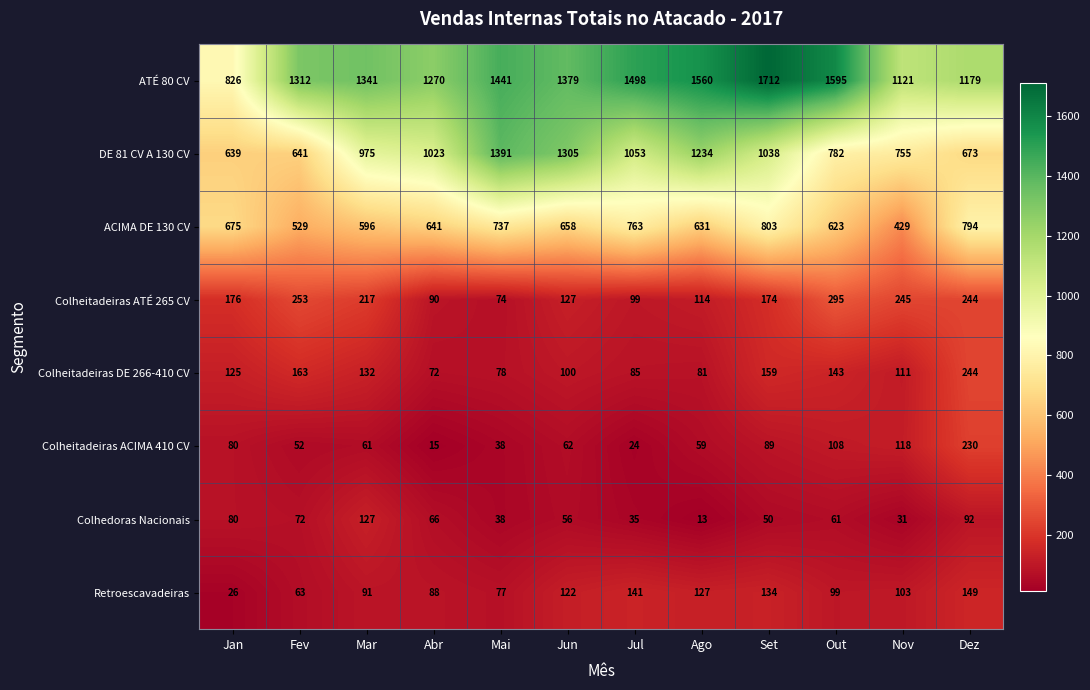

The DE 81 CV A 130 CV series shows 1023 at Abr. True or false?

True